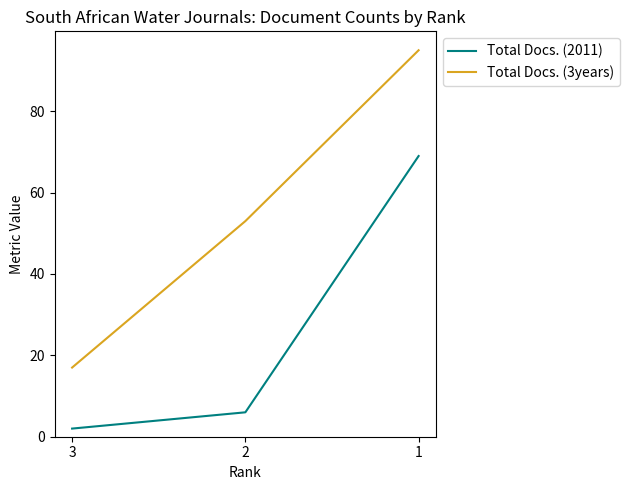

True or false: Total Docs. (3years) has a value of 75 at 2.

False